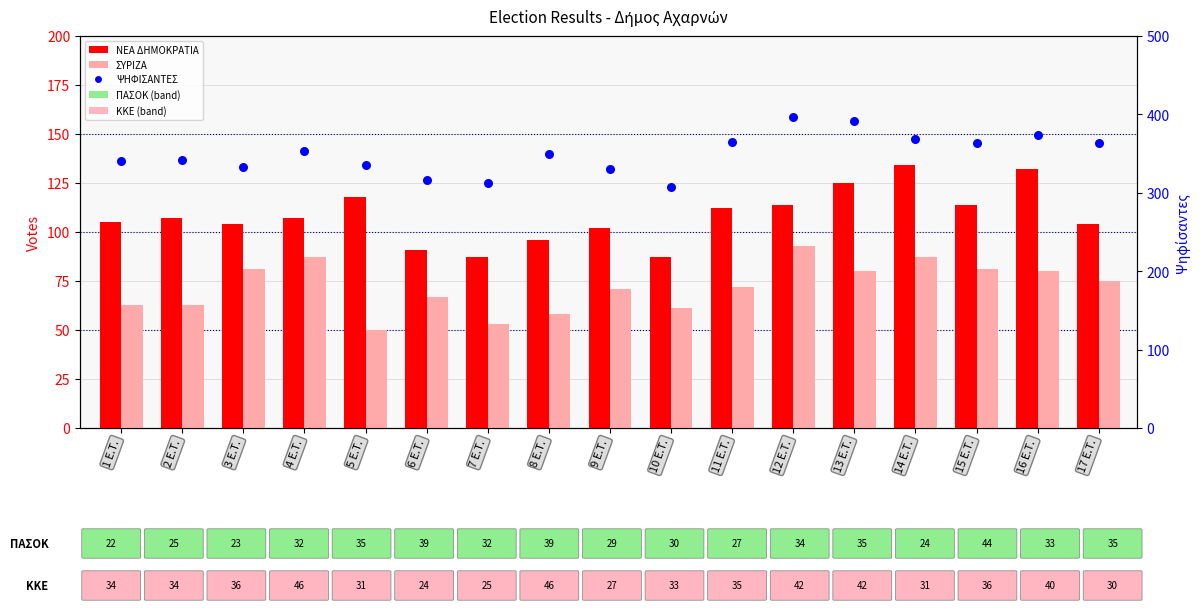

What is the total value across all series at 13 E.T.?

596